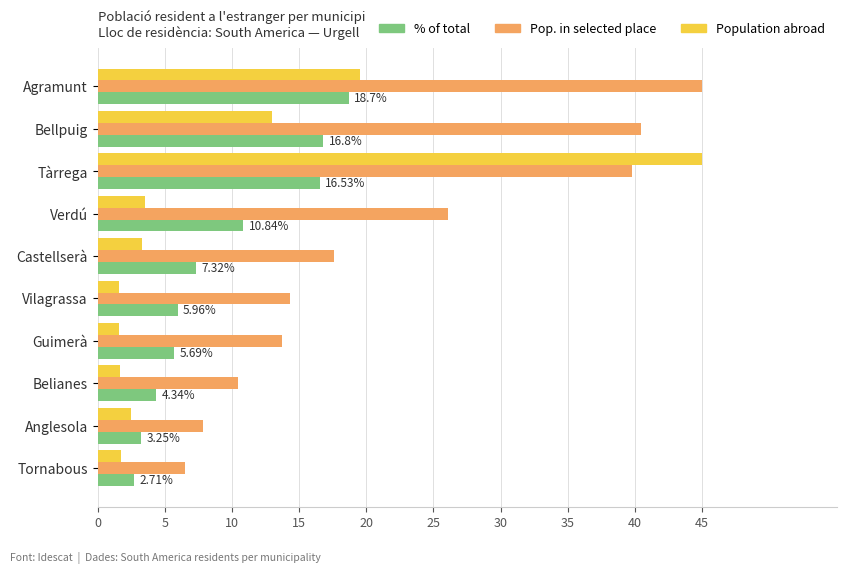

Rank the series at Verdú from highest to lowest value.

Pop. in selected place, % of total, Population abroad